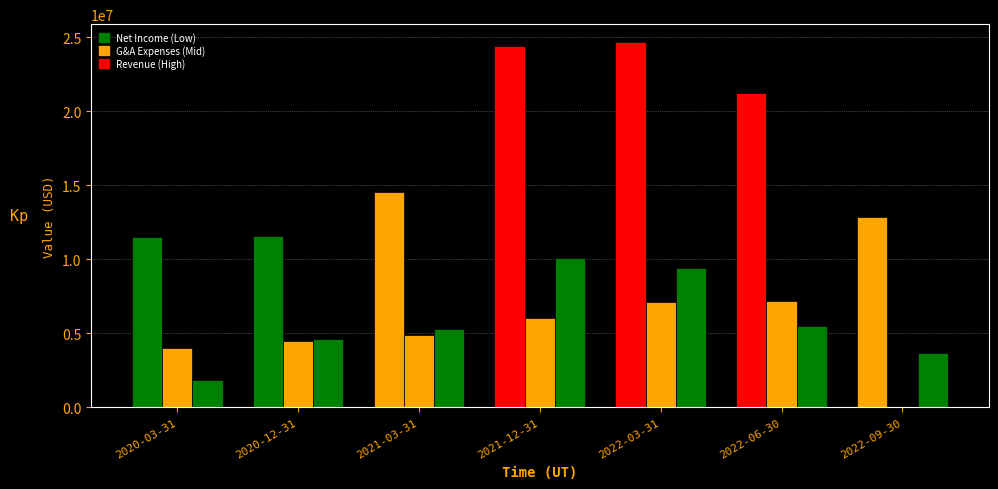

What position from the left is 2022-06-30?

6